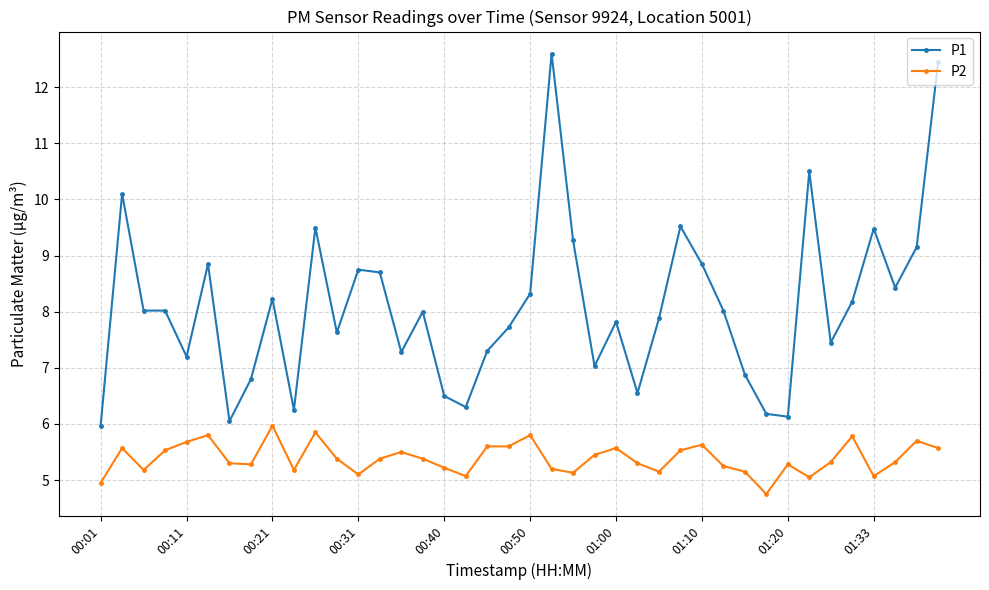

List the series in order of their peak value, lowest first.

P2, P1